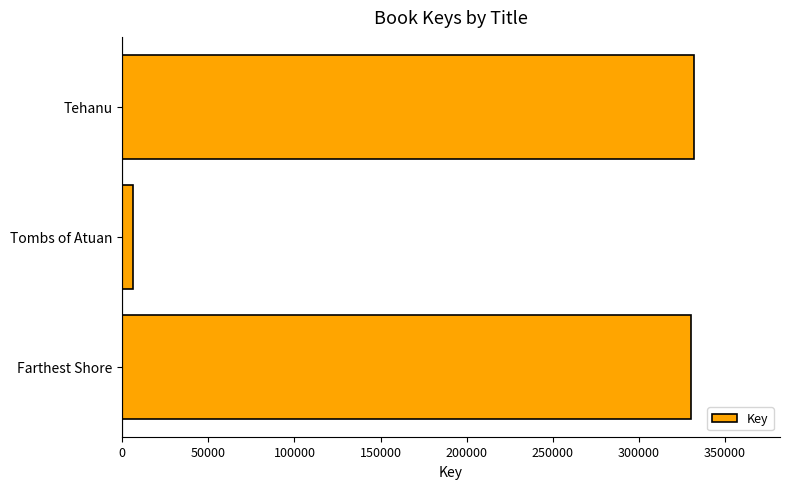

What is the approximate value at Tehanu, to the nearest 100?

332100